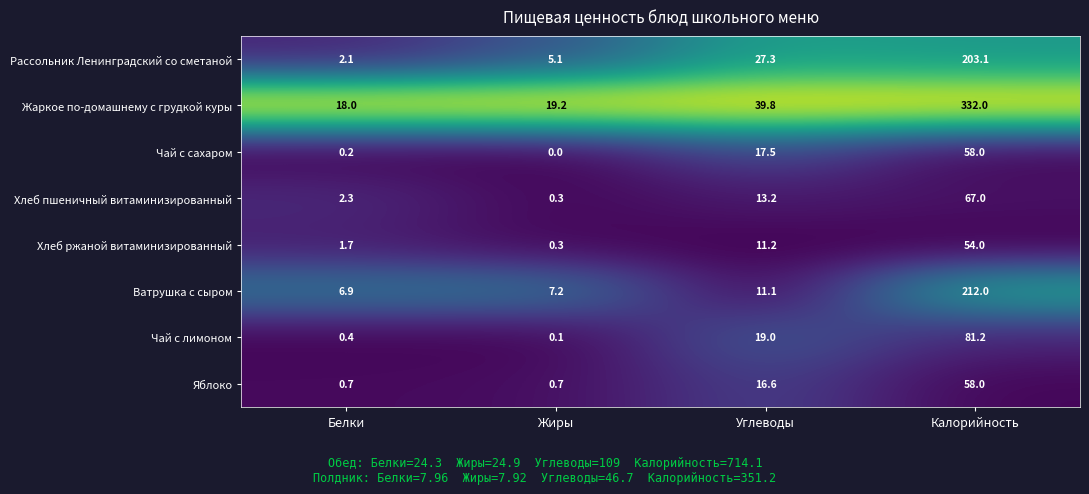

How many data points does each series have?

4